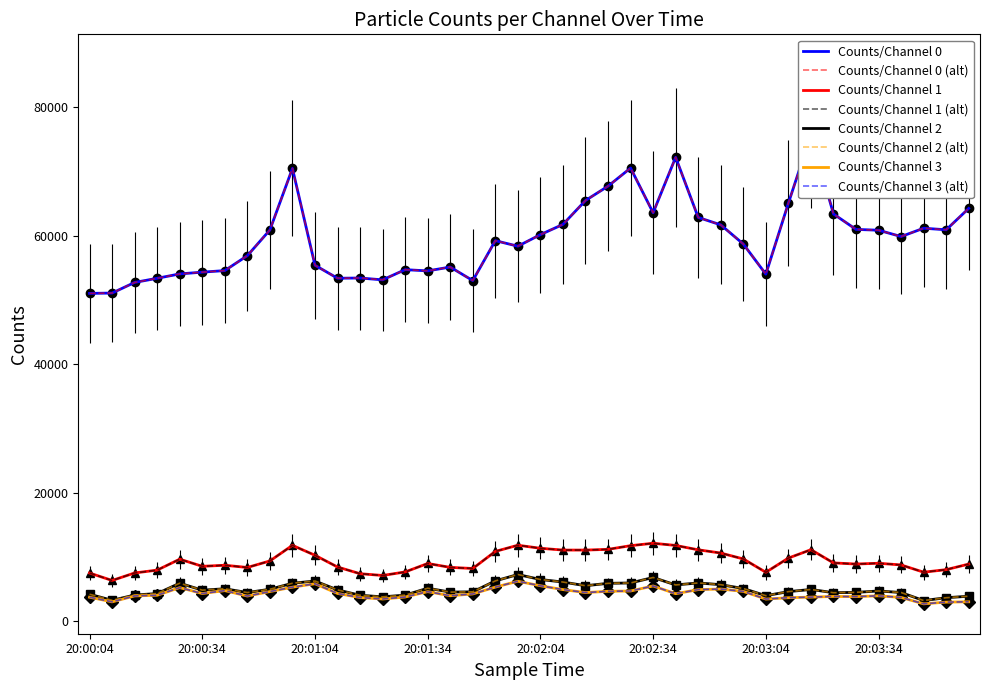

How many lines are shown in the chart?

4